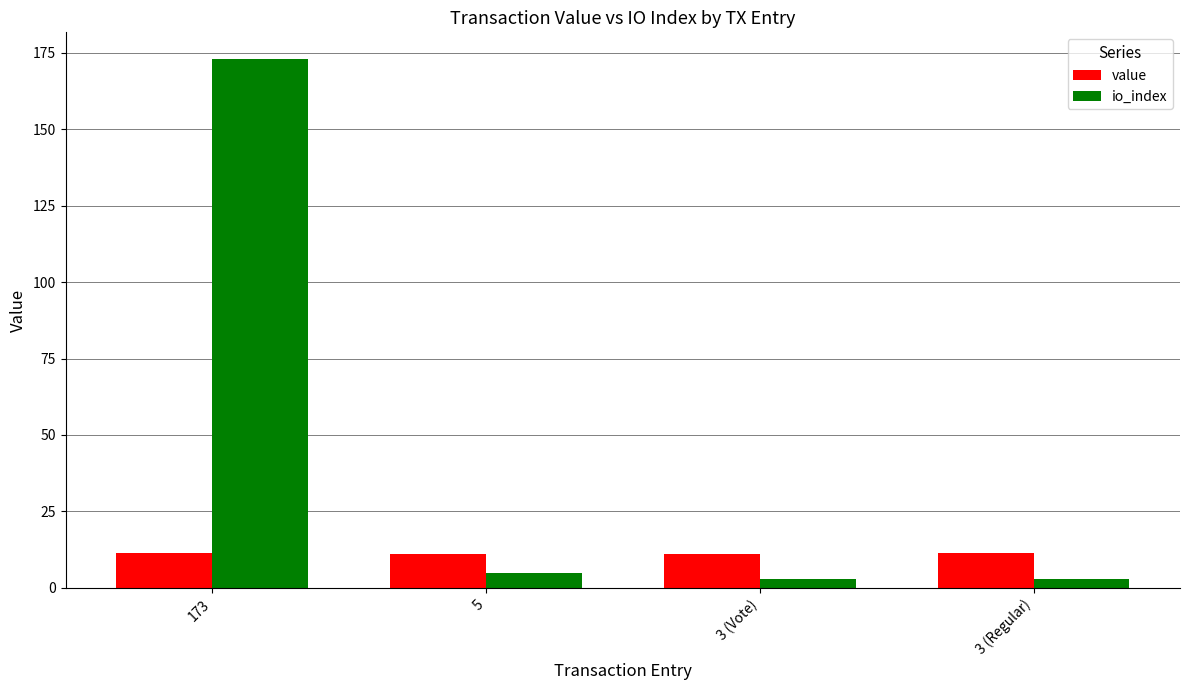

Is it true that value equals 11.2 at 3 (Vote)?

True